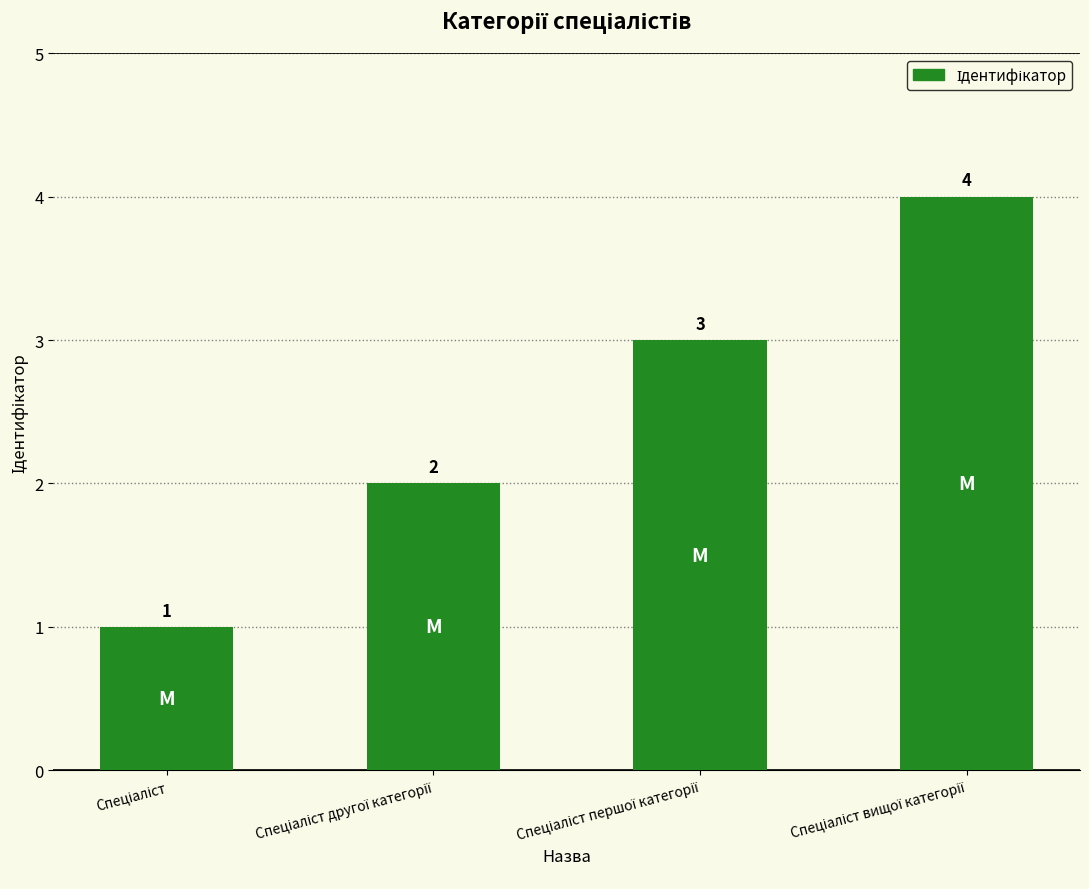

What is the value of the 2nd bar from the left?

2